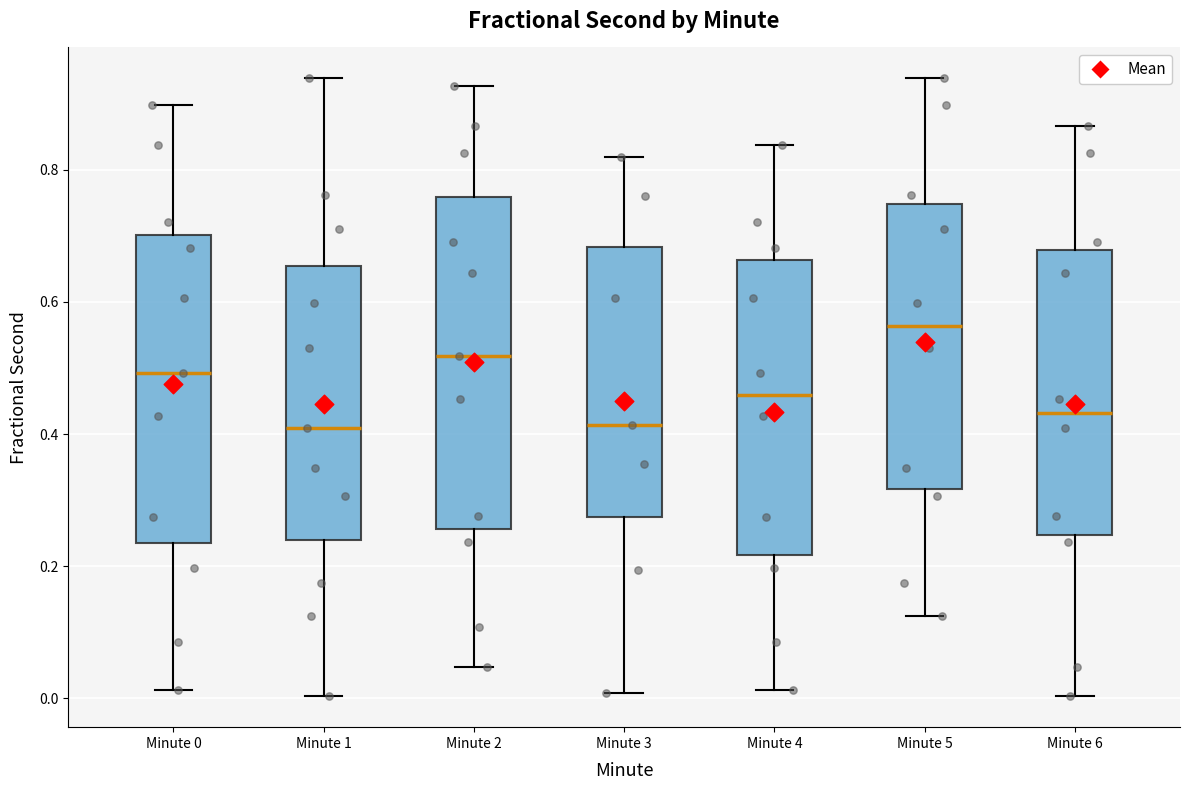

Where does the lower whisker of the box for Minute 2 end on the y-axis? The values are not printed on the chart, so give them approximately, as read against the axis.

0.04